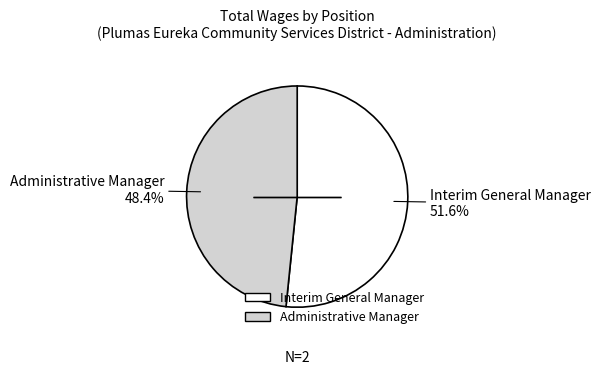

Is the sum of Administrative Manager and Interim General Manager greater than half?

Yes